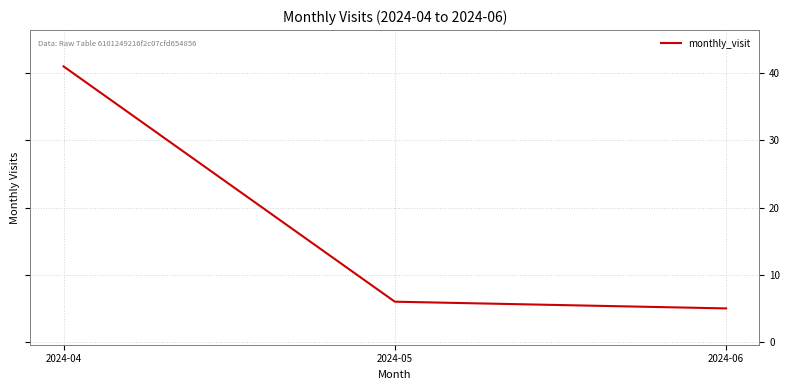

Which label corresponds to the smallest value in the chart?

2024-06